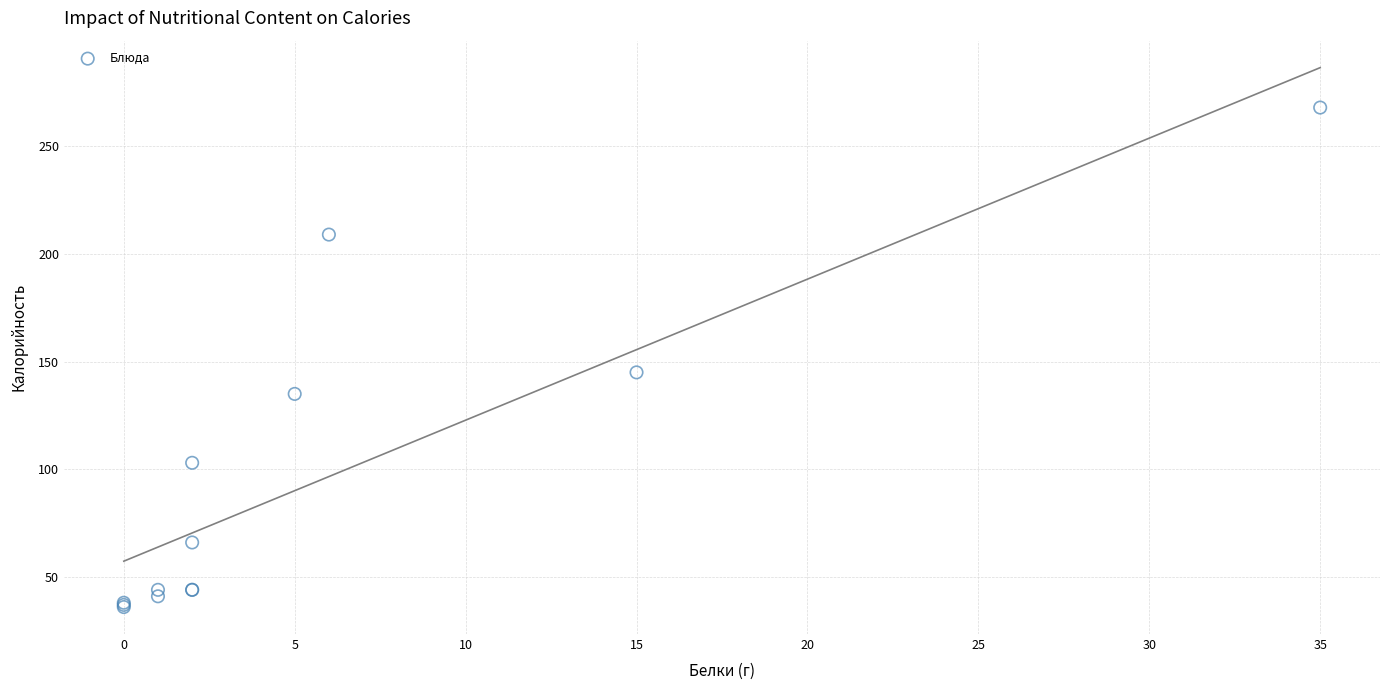

What Y value in the scatter plot is closest to 152?

145